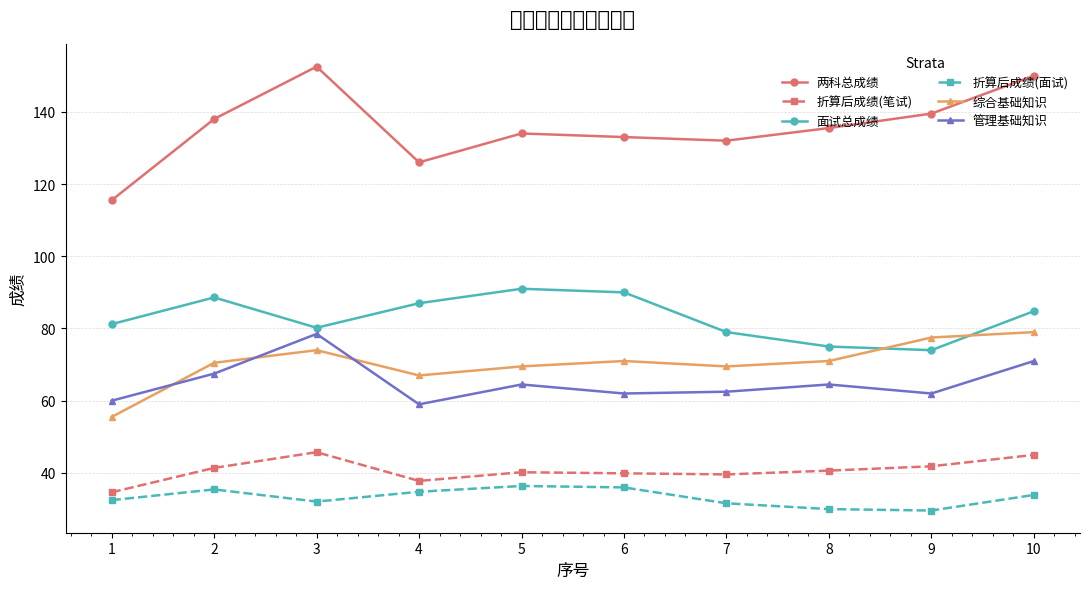

List the labels in order of 折算后成绩(笔试) value, largest first.

3, 10, 9, 2, 8, 5, 6, 7, 4, 1